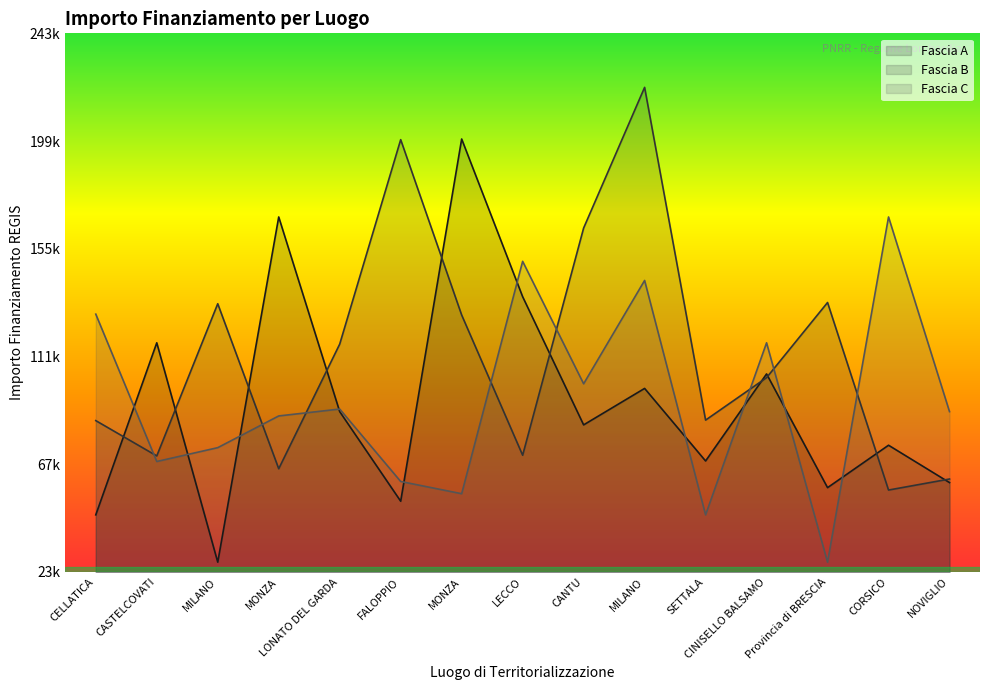

What is the sum of all Fascia B values?

1685341.1